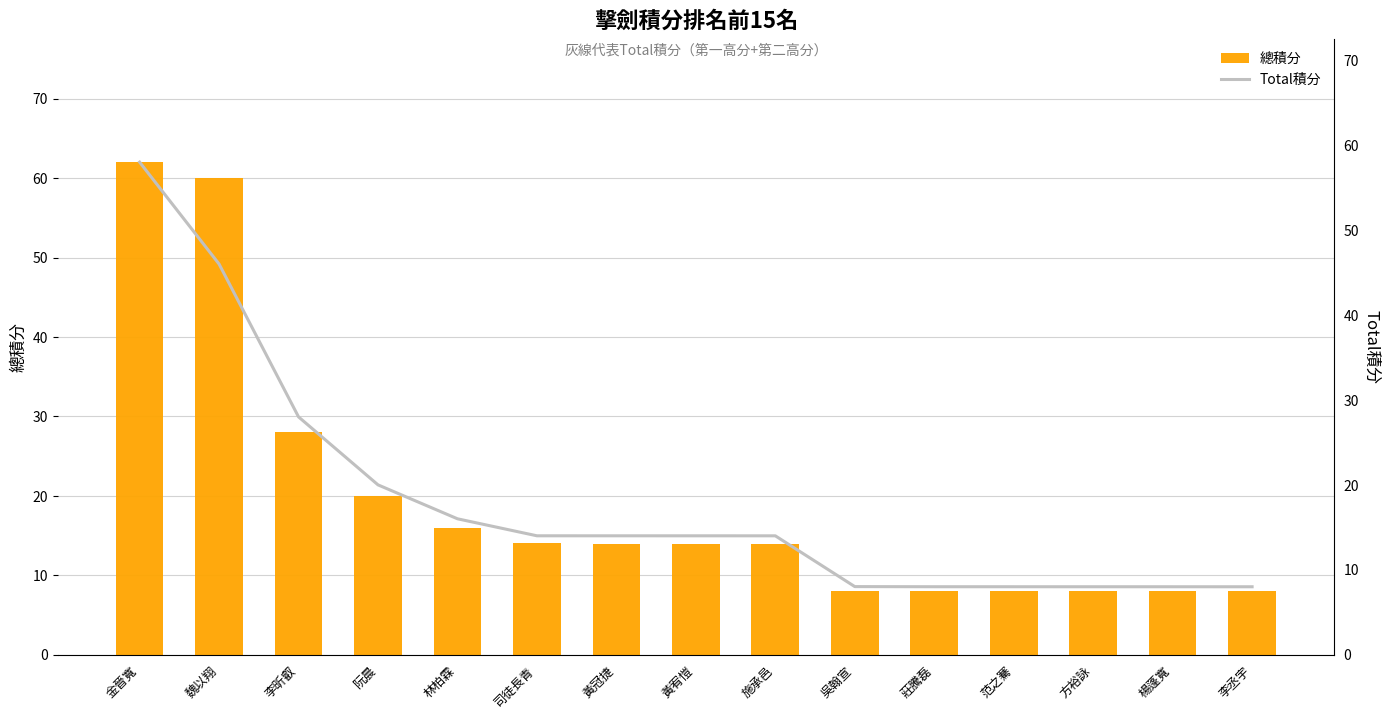

Reading right to left, transcribe all the data shown in this chart.

總積分: 李丞宇=8.0	楊蓬寬=8.0	方裕詠=8.0	范之騫=8.0	莊騰磊=8.0	吳翰宣=8.0	施承邑=14.0	黃宥愷=14.0	黃冠捷=14.0	司徒長青=14.0	林柏霖=16.0	阮晨=20.0	李昕叡=28.0	魏以翔=60.0	金晉寬=62.0
Total積分: 李丞宇=8.0	楊蓬寬=8.0	方裕詠=8.0	范之騫=8.0	莊騰磊=8.0	吳翰宣=8.0	施承邑=14.0	黃宥愷=14.0	黃冠捷=14.0	司徒長青=14.0	林柏霖=16.0	阮晨=20.0	李昕叡=28.0	魏以翔=46.0	金晉寬=58.0